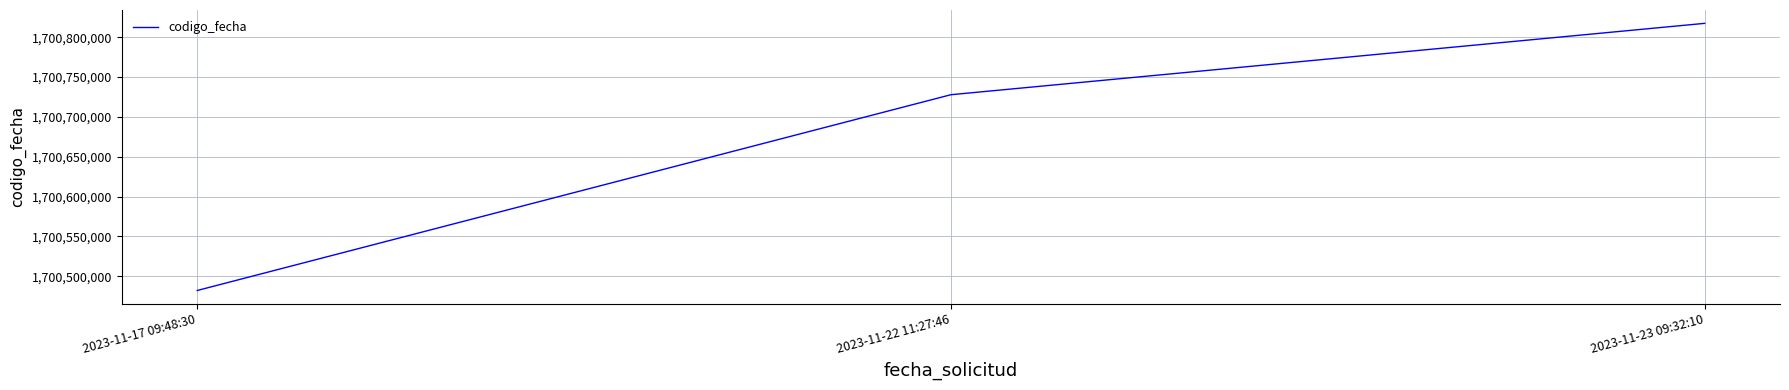

Count the values in the range 1700482067 to 1700817507.

3